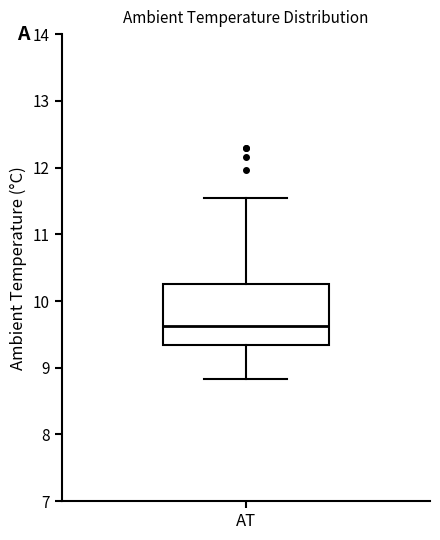

Where does the median line of the box for AT sit on the y-axis? The values are not printed on the chart, so give them approximately, as read against the axis.

9.6